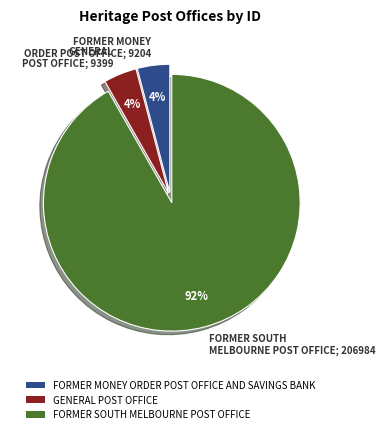

Is FORMER SOUTH MELBOURNE POST OFFICE the majority of the pie?

Yes